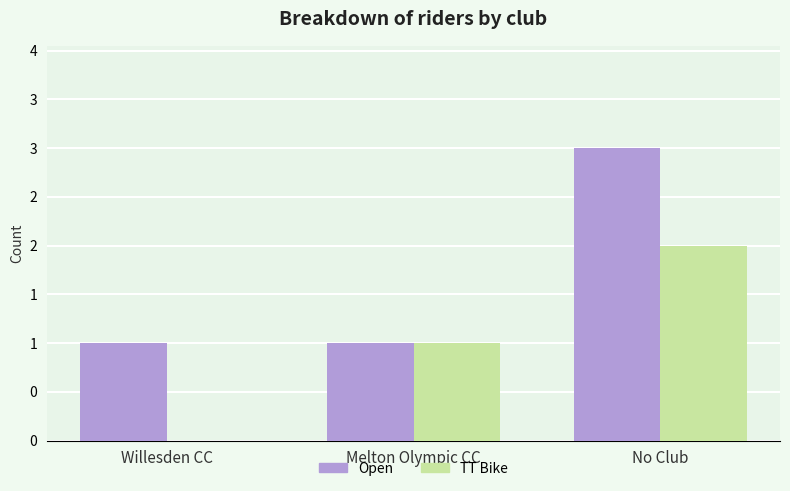

What is the sum of all Open values?

5